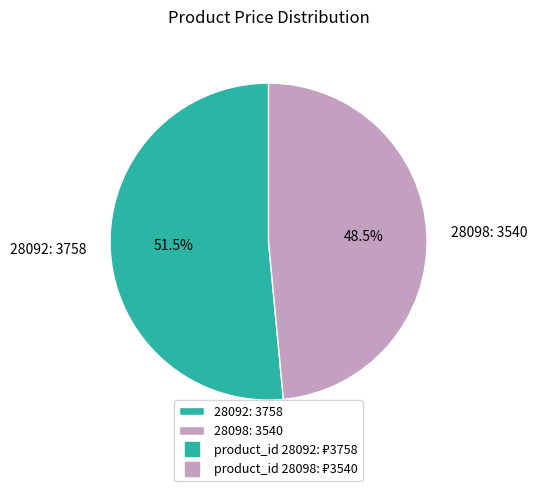

Approximately how many times larger is the value at 28092: 3758 compared to 28098: 3540?

1.1